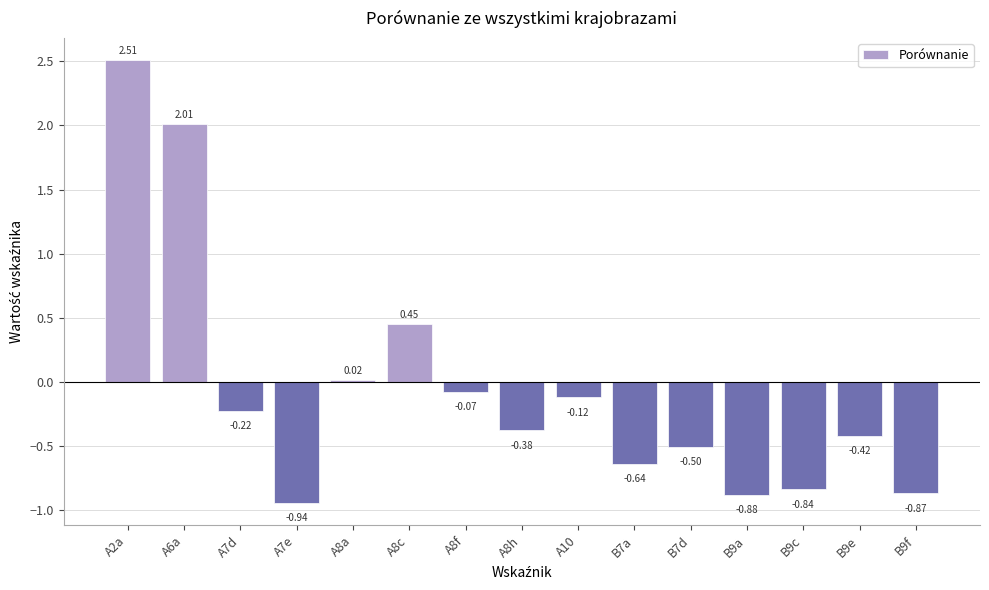

At which label is the value closest to 0?

A8a